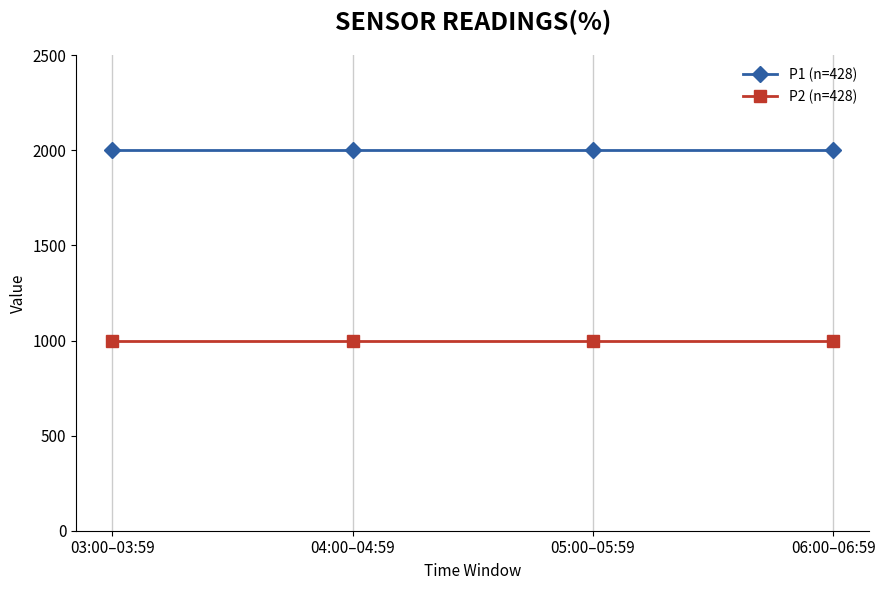

What is the difference between the highest and lowest values at 04:00–04:59?

1000.0